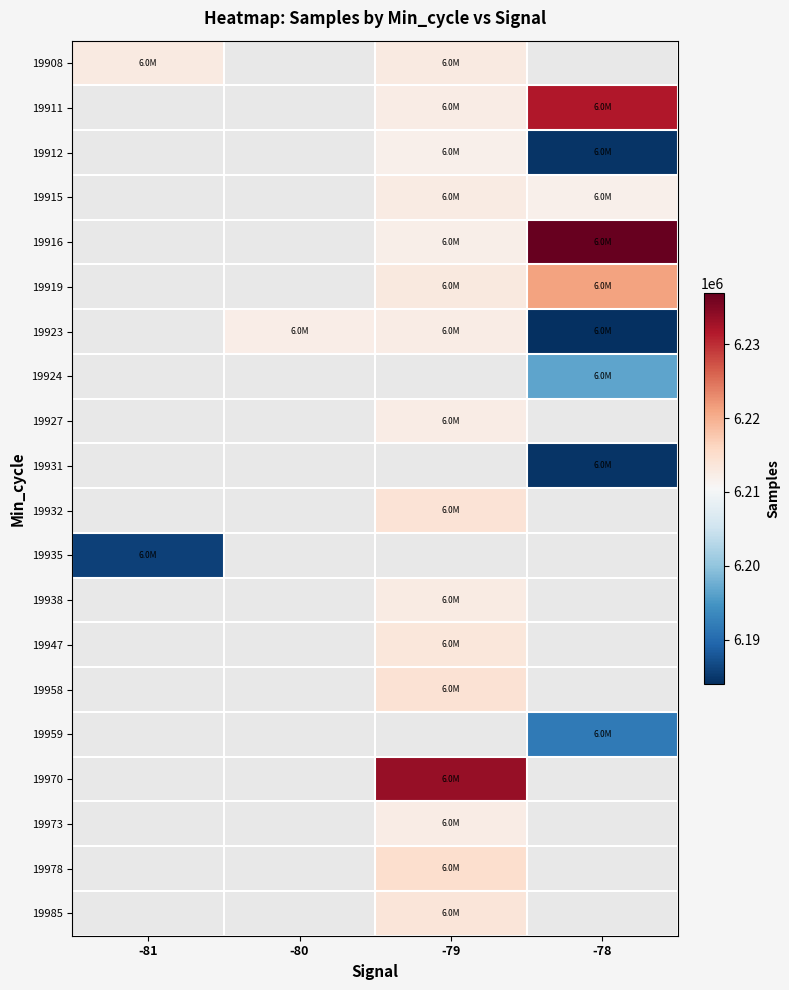

What is the approximate value of 19923 at -79?

6212540.0